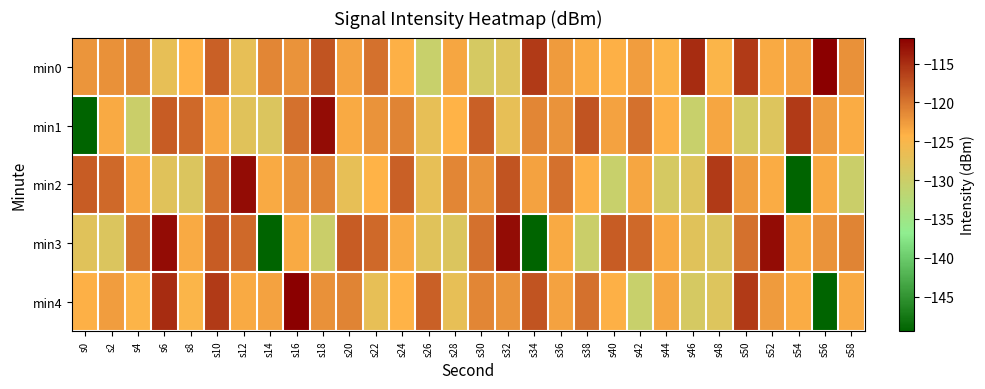

What is the difference between the highest and lowest values at s16?

12.0